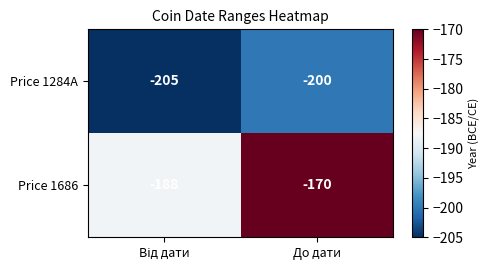

Reading left to right, extract all data points from this chart.

Price 1284A: -205	-200
Price 1686: -188	-170